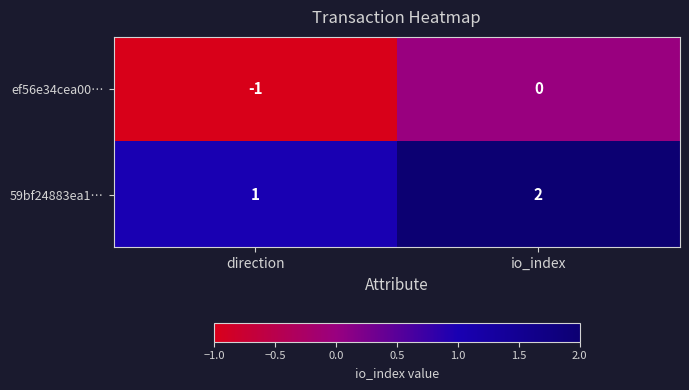

How many series are shown in this chart?

2